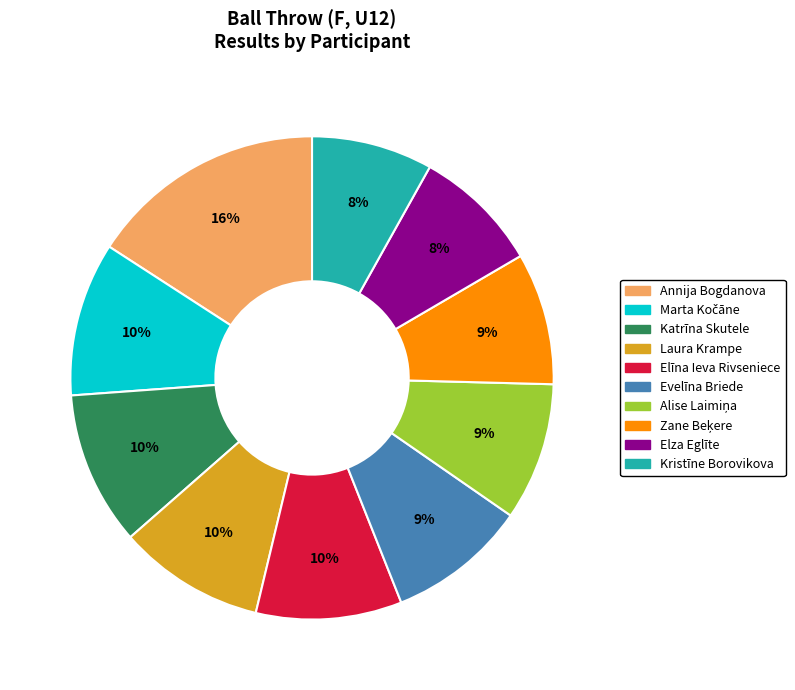

Which slice is the largest?

Annija Bogdanova